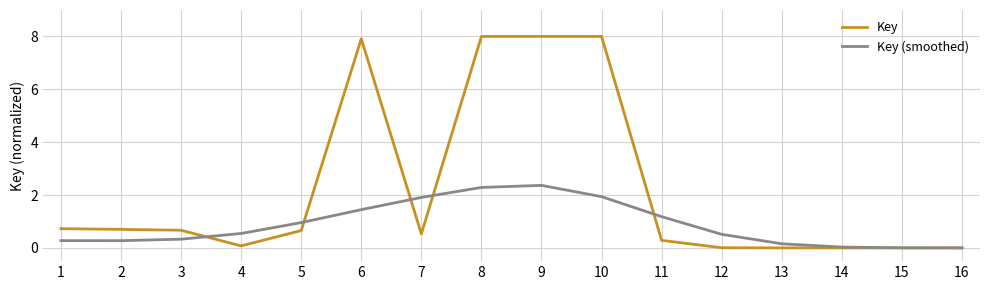

Rank the series by their average value, from lowest to highest.

Key (smoothed), Key